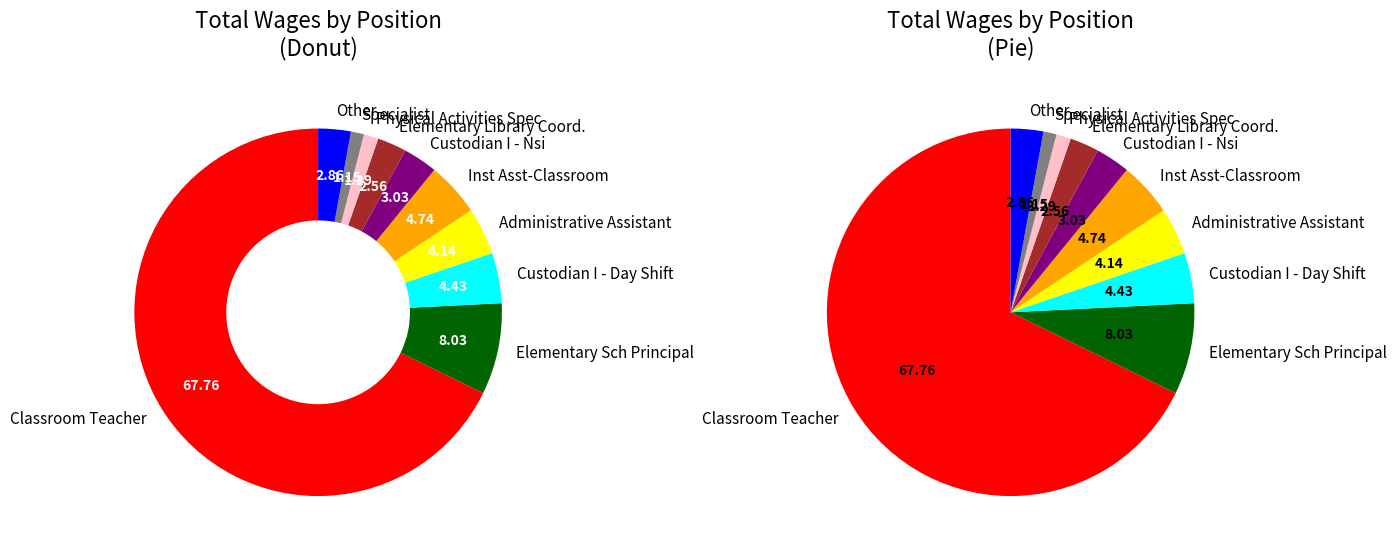

Which category has the biggest portion of the pie?

Classroom Teacher